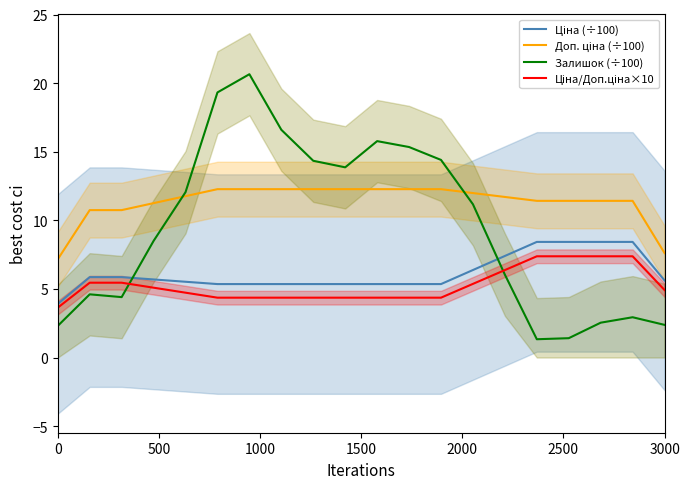

How many categories are shown in the chart?

20